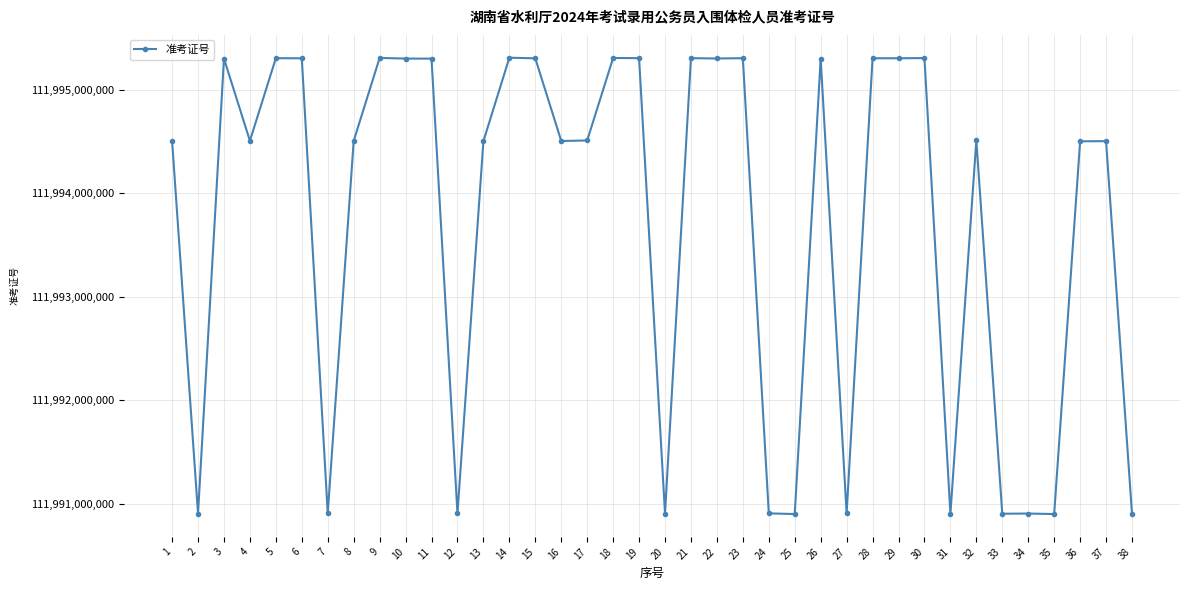

What is the greatest value displayed?

111995309221